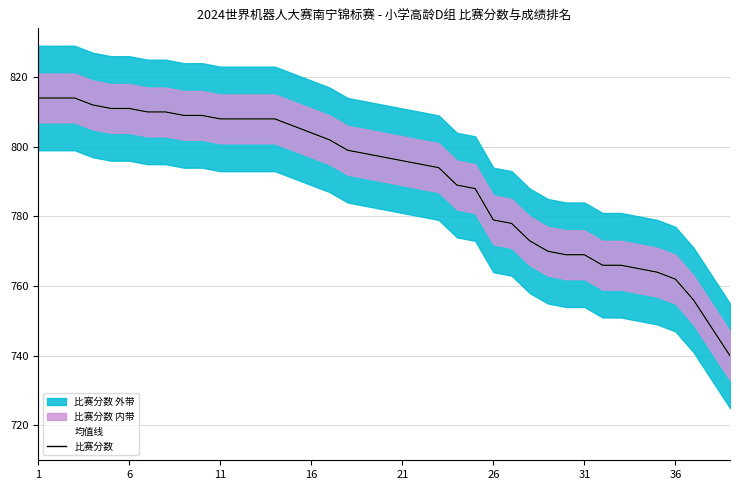

True or false: 均值线 has more than 1 interior local peaks.

False